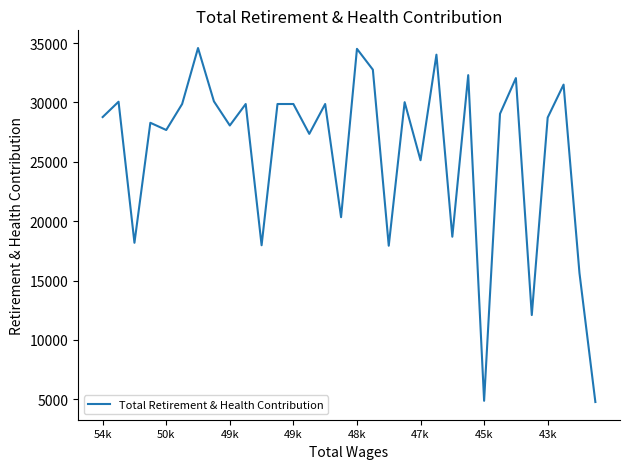

What is the minimum value shown in the chart?

4774